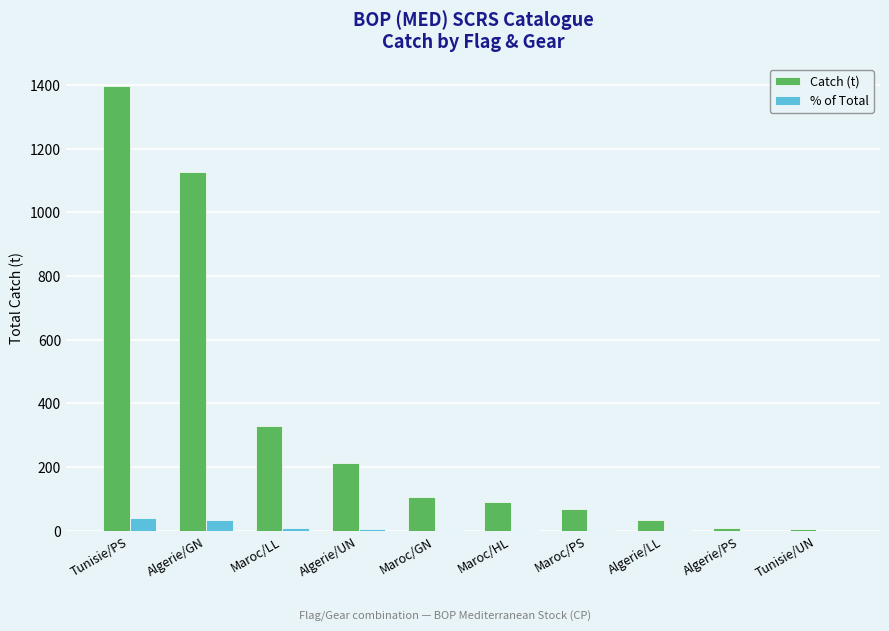

What is the sum of all % of Total values?

100.0